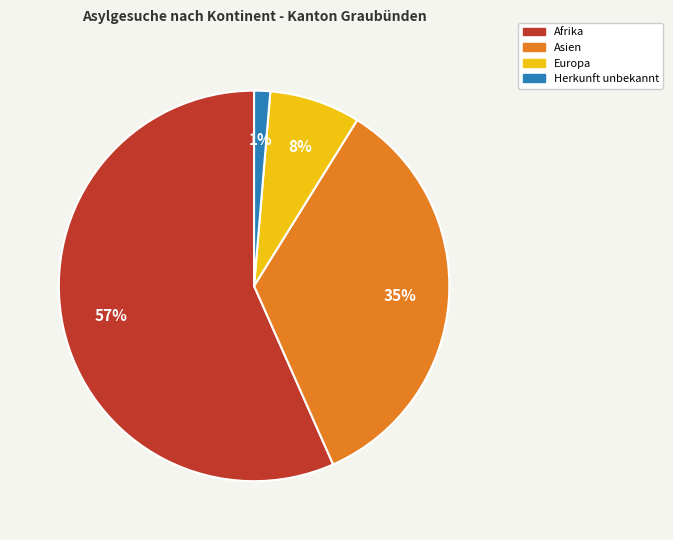

To the nearest percent, what portion does Europa represent?

8%